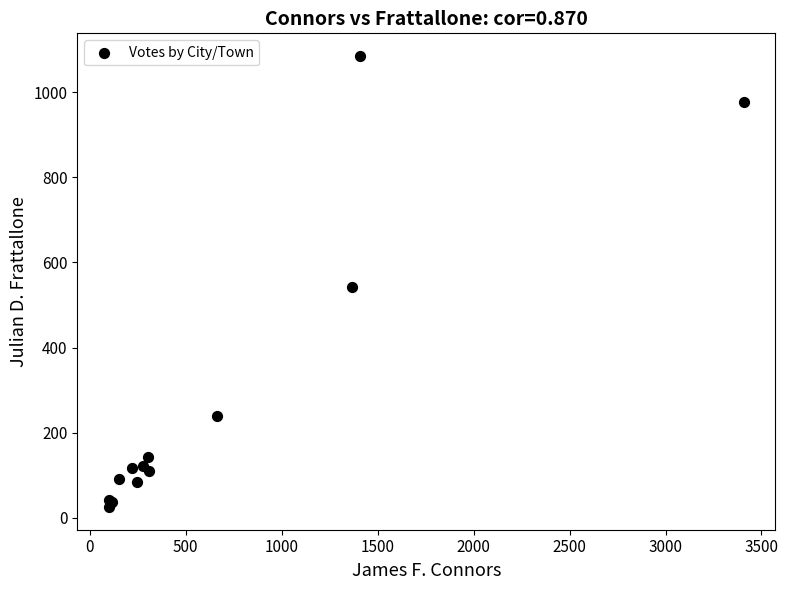

What Y value in the scatter plot is closest to 555?

543